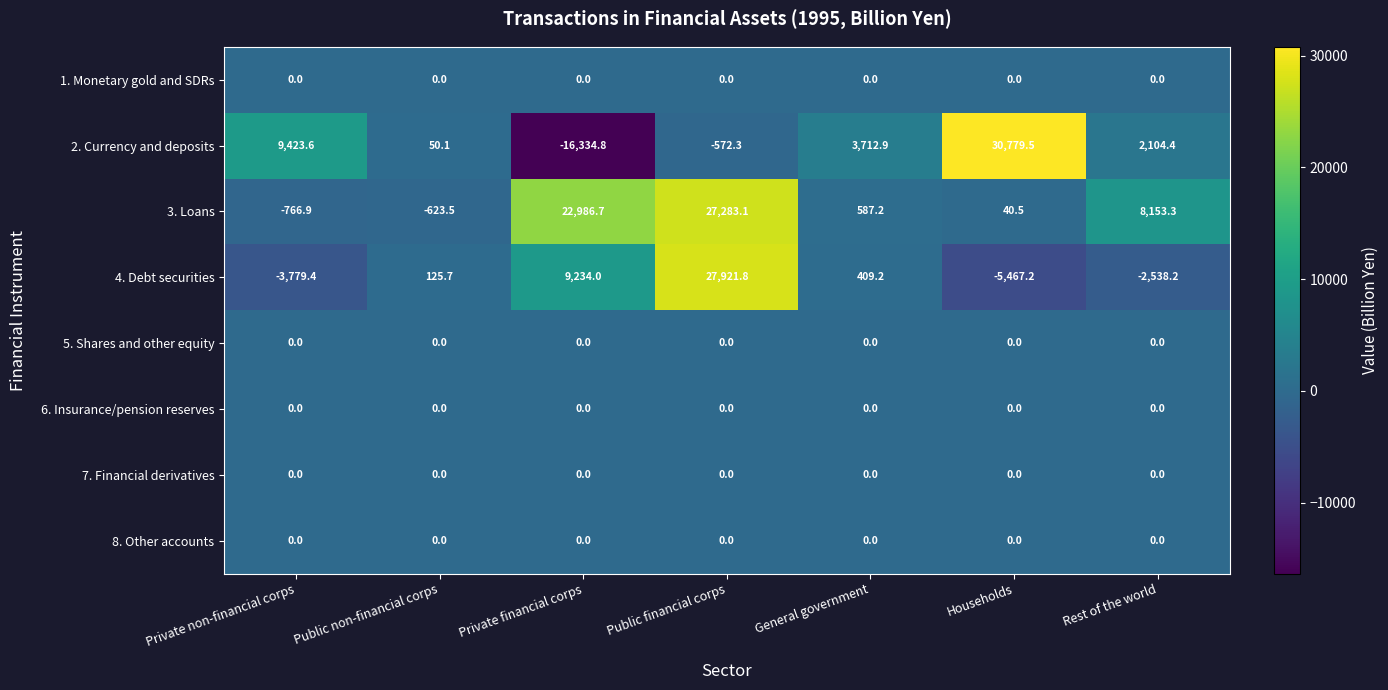

What is the smallest value displayed?

-16334.8